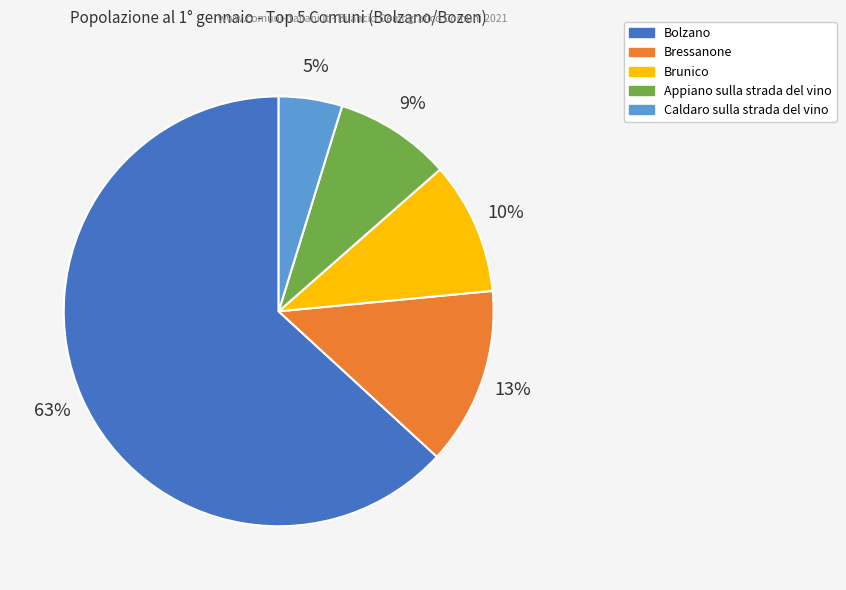

True or false: Brunico accounts for 2% of the total.

False